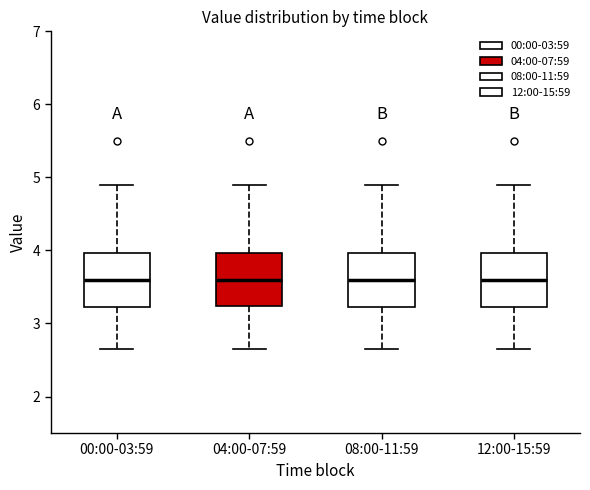

Reading left to right, read every box against the y-axis: the position of its median line, the range the box covers, and the ends of its whiskers. The values are not printed on the chart, so give them approximately, as read against the axis.

00:00-03:59: median 3.6, box 3.2 to 4.0, whiskers 2.7 to 4.9
04:00-07:59: median 3.6, box 3.2 to 4.0, whiskers 2.7 to 4.9
08:00-11:59: median 3.6, box 3.2 to 4.0, whiskers 2.7 to 4.9
12:00-15:59: median 3.6, box 3.2 to 4.0, whiskers 2.7 to 4.9